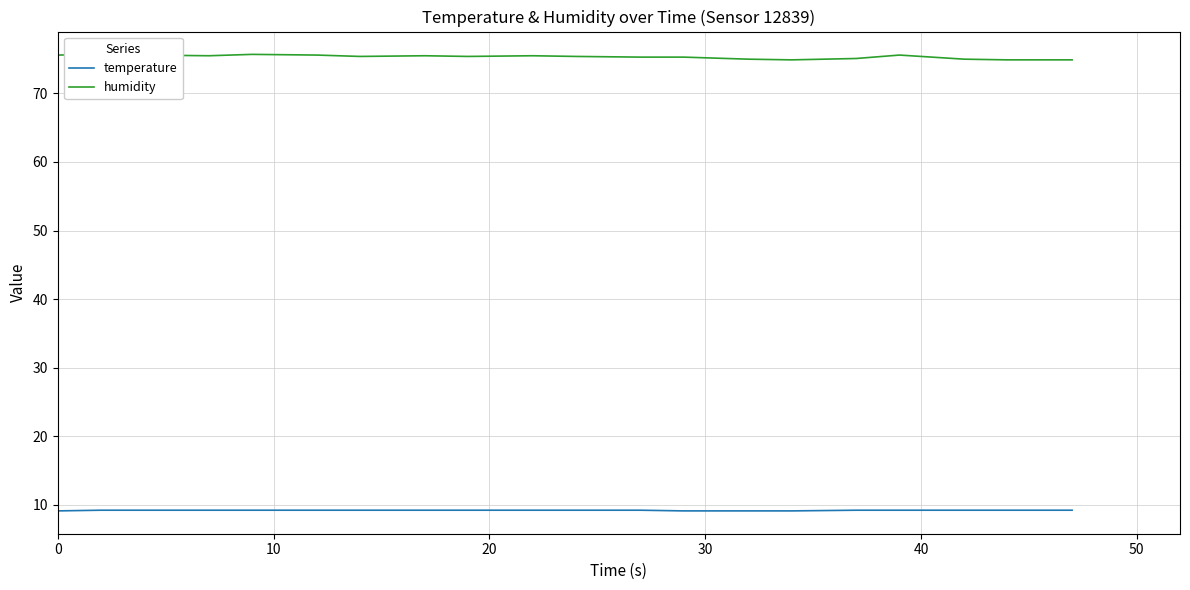

What are all the series names shown in the legend?

temperature, humidity